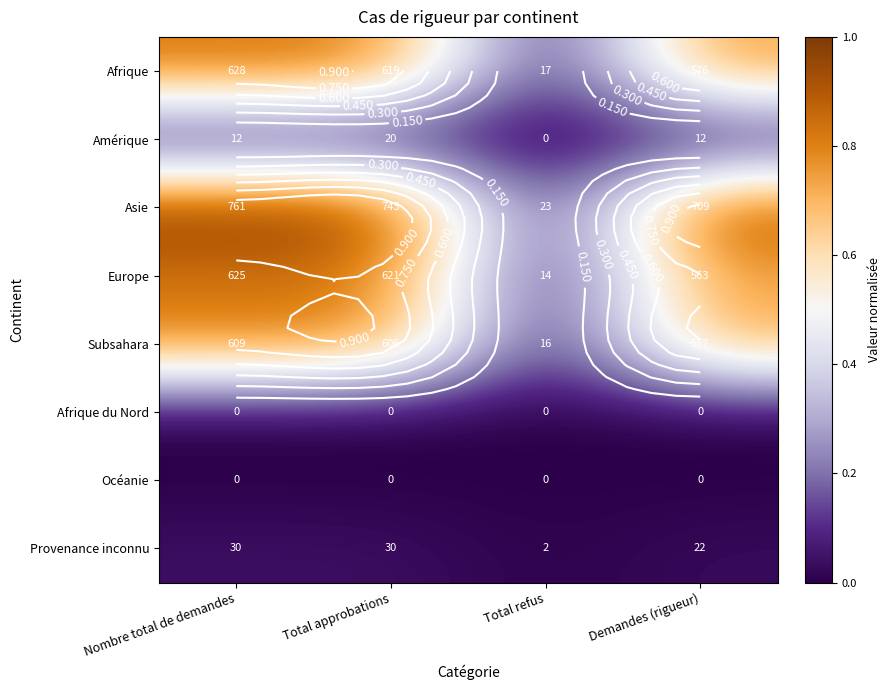

At which category does the chart reach its peak across all series?

Nombre total de demandes